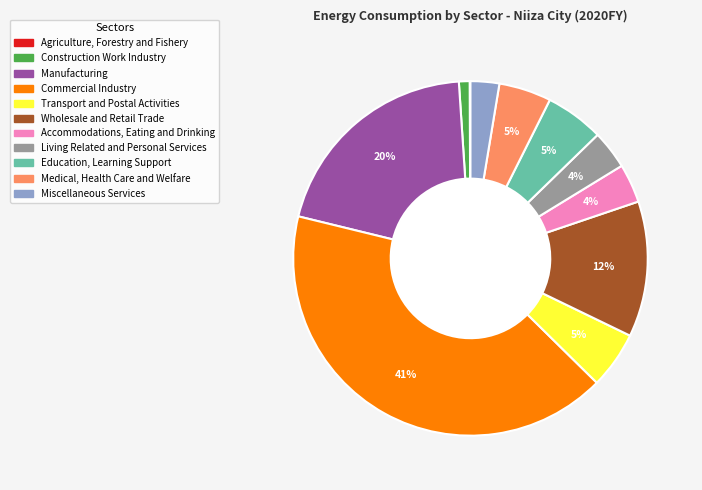

To the nearest percent, what is the difference between the largest and smallest slice percentages?

41%